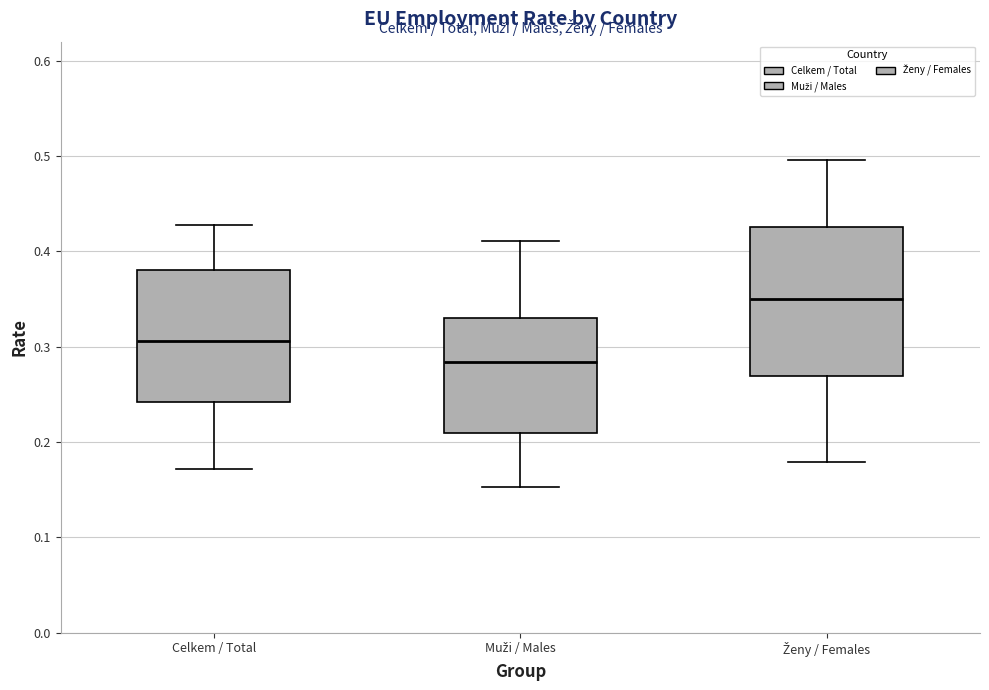

Reading left to right, transcribe this box plot: for each box, give where its median line is, the range the box spans, and where its two whiskers end, as read against the y-axis. The values are not printed on the chart, so give them approximately, as read against the axis.

Celkem / Total: median 0.31, box 0.24 to 0.38, whiskers 0.17 to 0.43
Muži / Males: median 0.28, box 0.21 to 0.33, whiskers 0.15 to 0.41
Ženy / Females: median 0.35, box 0.27 to 0.43, whiskers 0.18 to 0.50